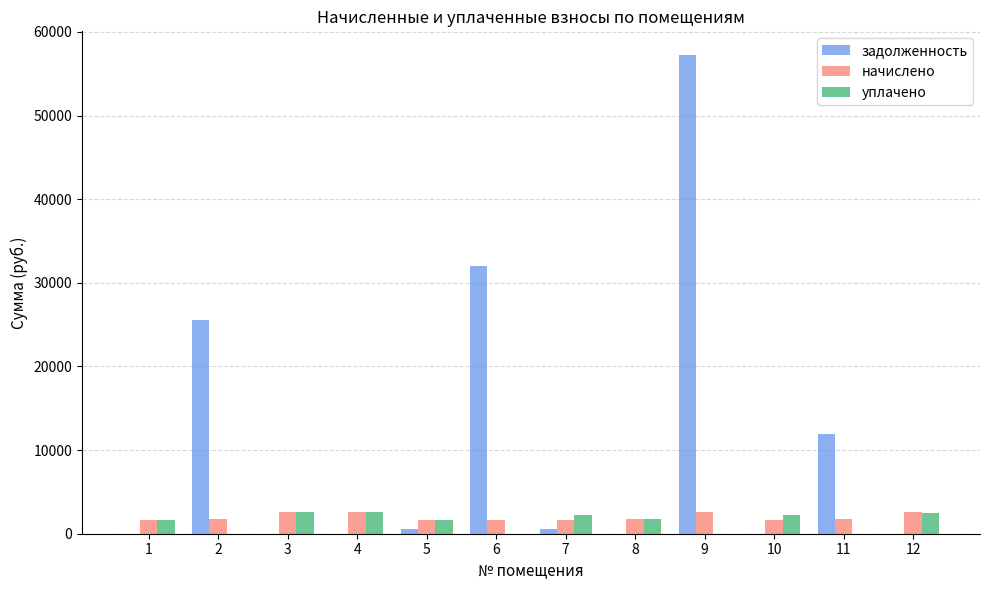

How many categories are shown in the chart?

12